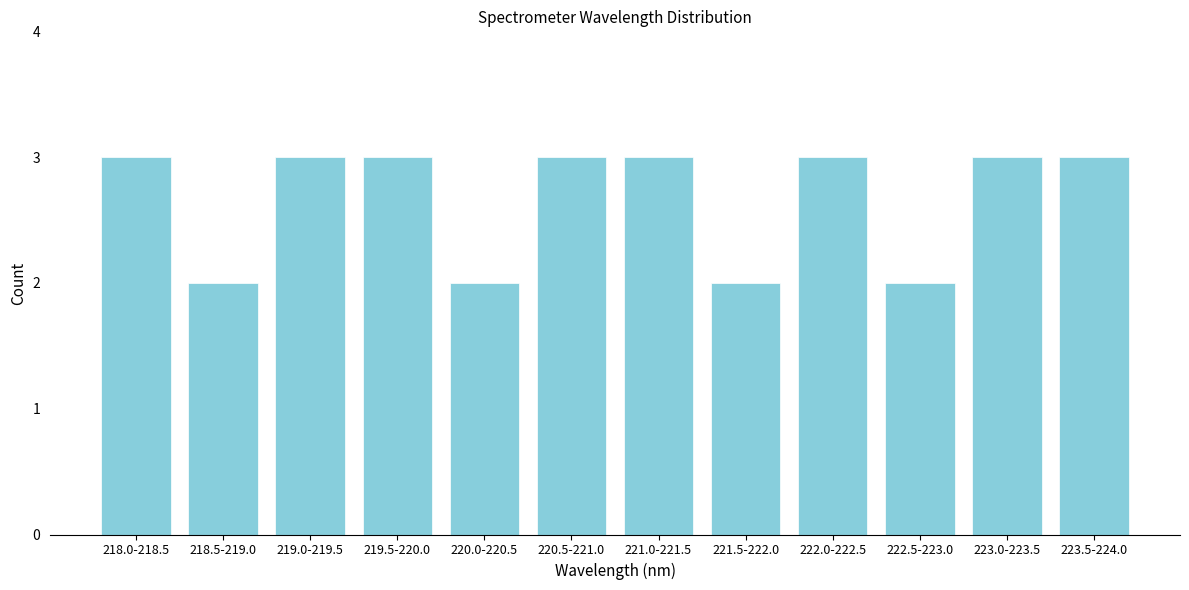

Reading right to left, what are all the values shown in this chart?

3	3	2	3	2	3	3	2	3	3	2	3